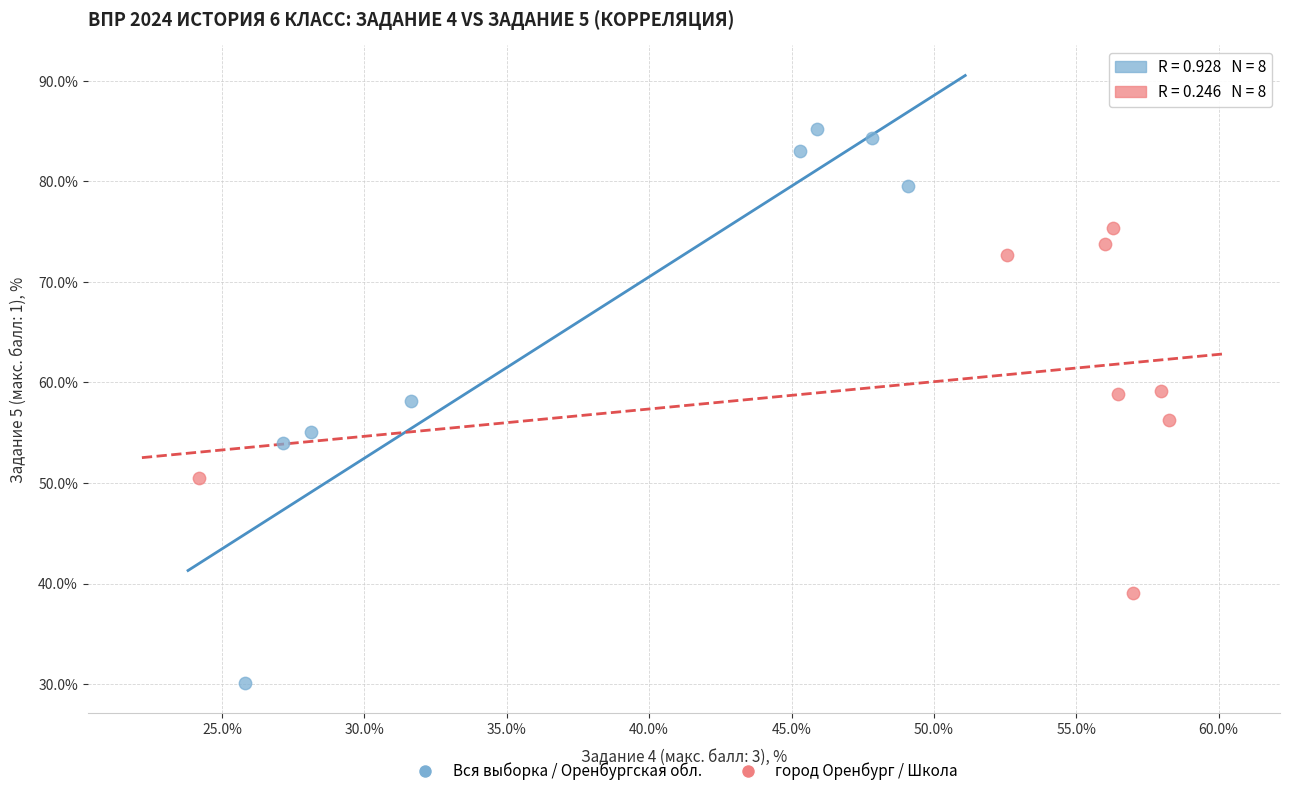

Which series has the largest Y range (max minus min)?

Вся выборка / Оренбургская обл.